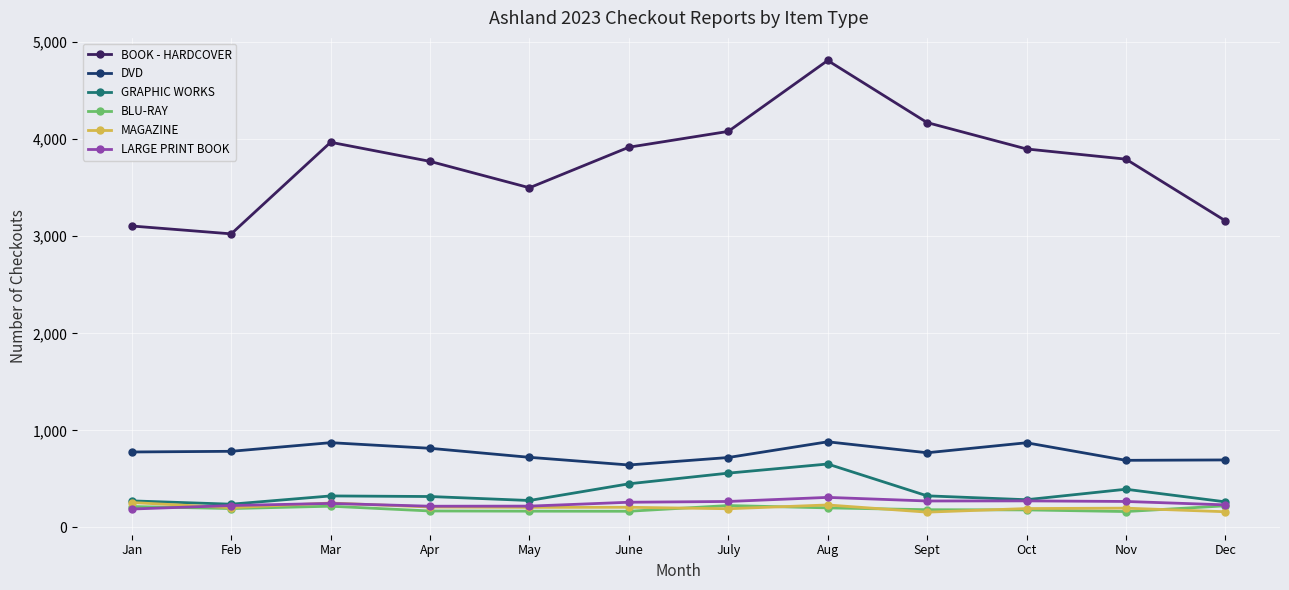

True or false: DVD has more than 0 interior local peaks.

True